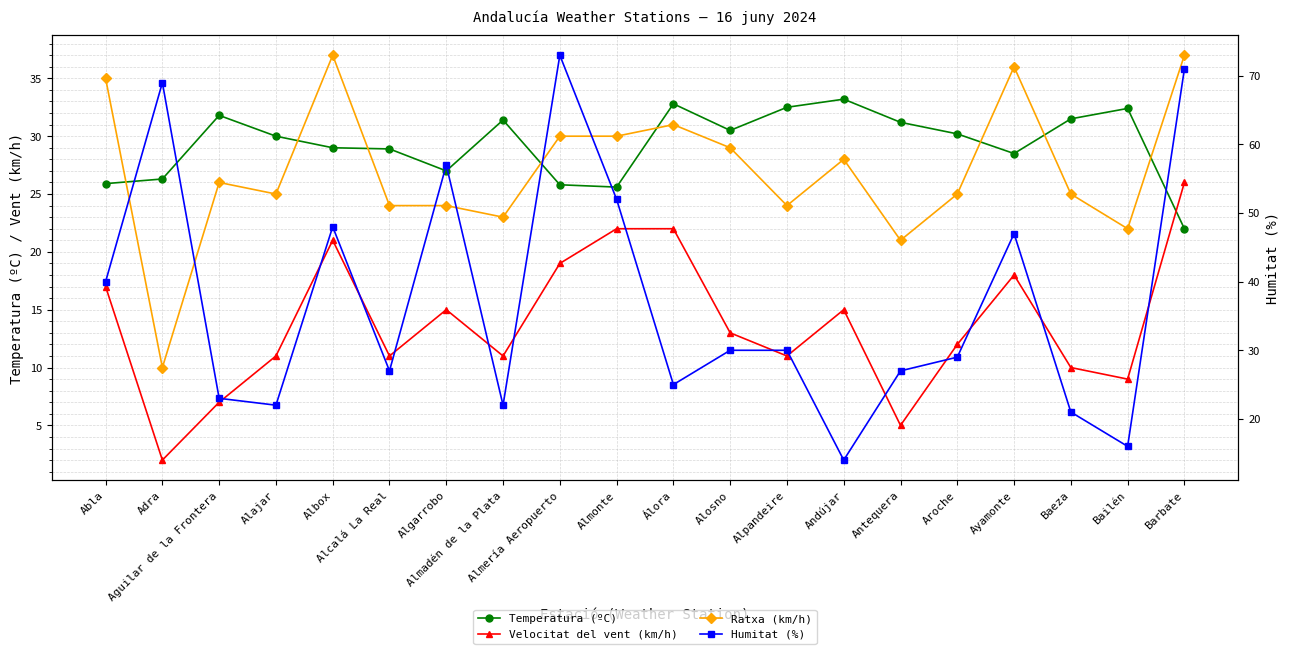

What is the label of the 16th point from the right?

Albox